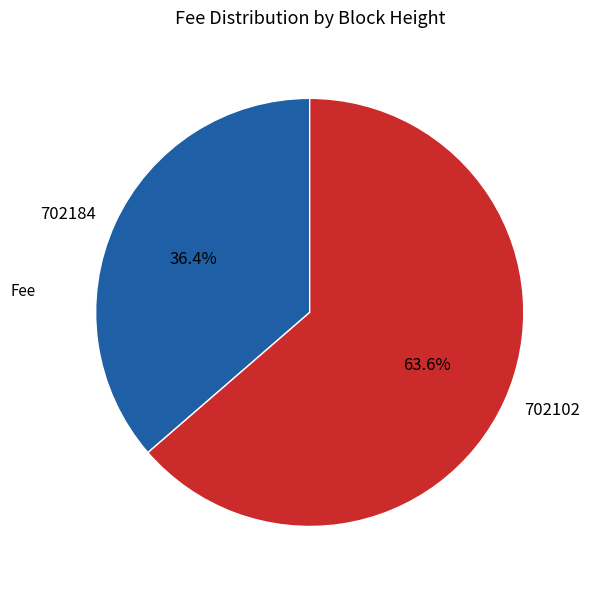

Between 702102 and 702184, which is larger?

702102